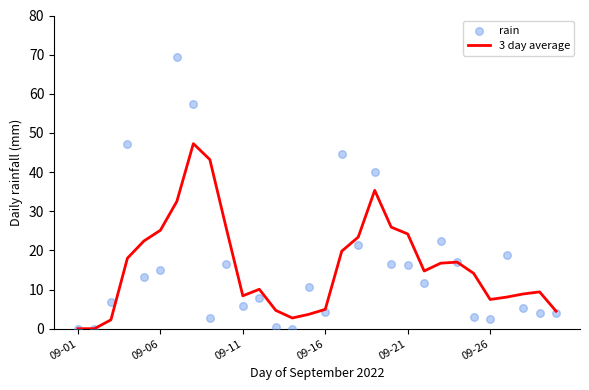

What is the total value across all series at 6?

101.9